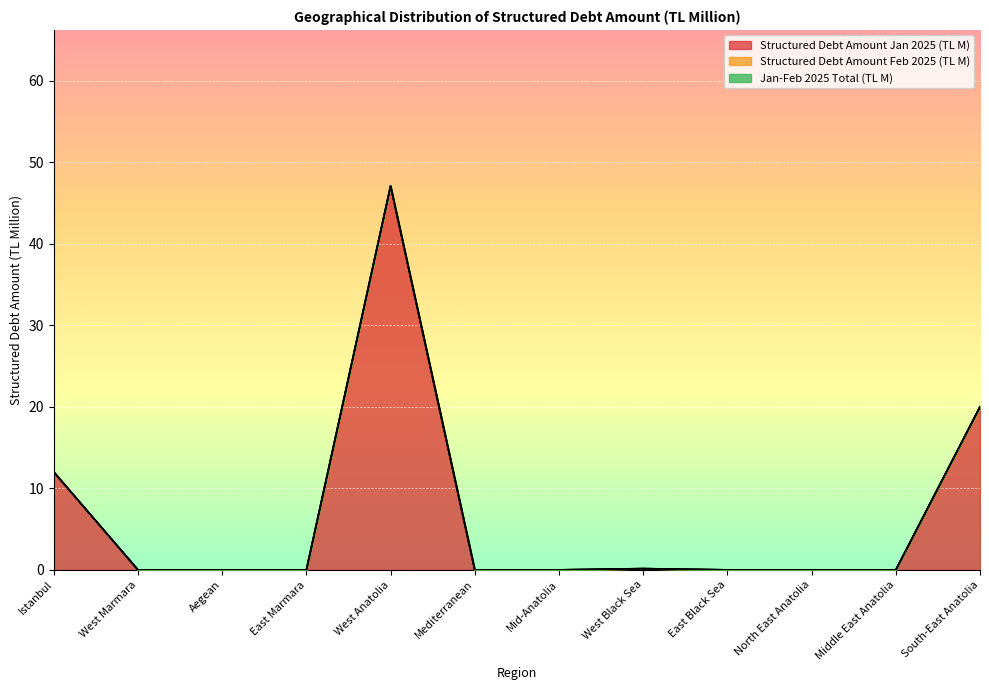

The value of Structured Debt Amount Jan 2025 (TL M) at Mediterranean is -20.2. True or false?

False